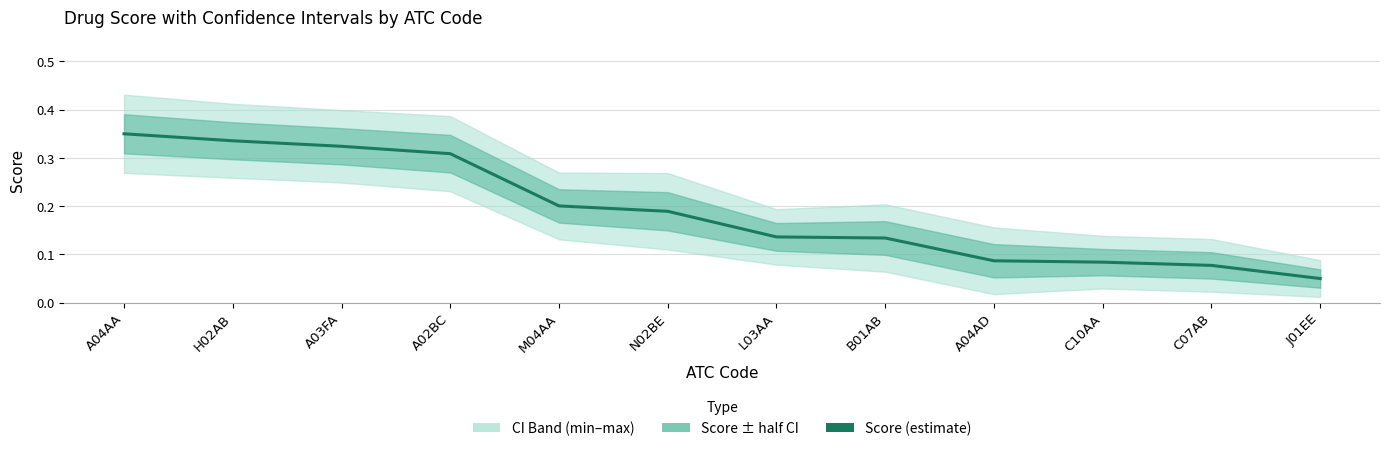

What is the sum of all values?

2.3